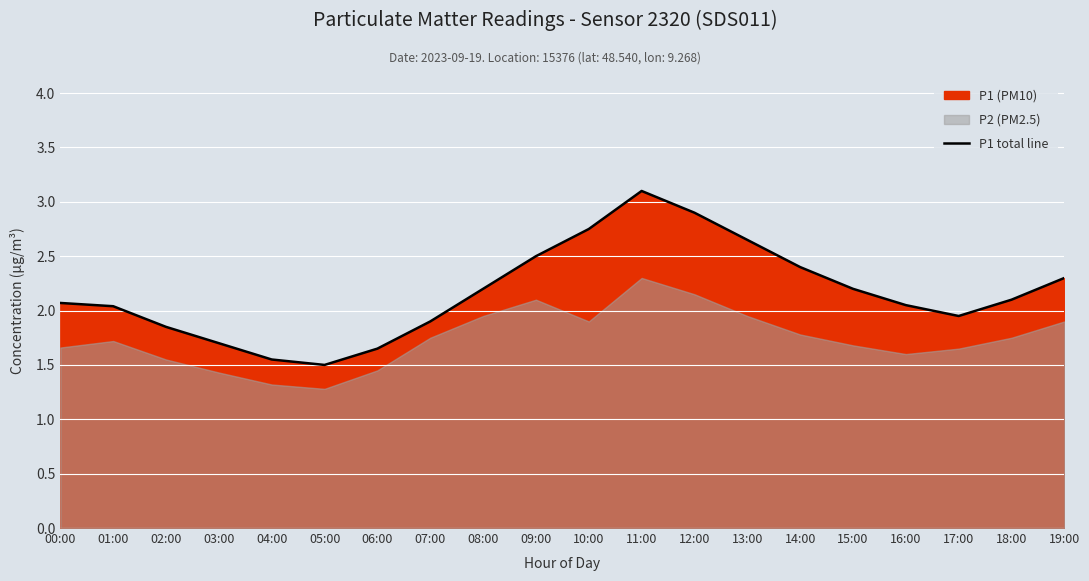

Which category has the highest value across all series?

11:00